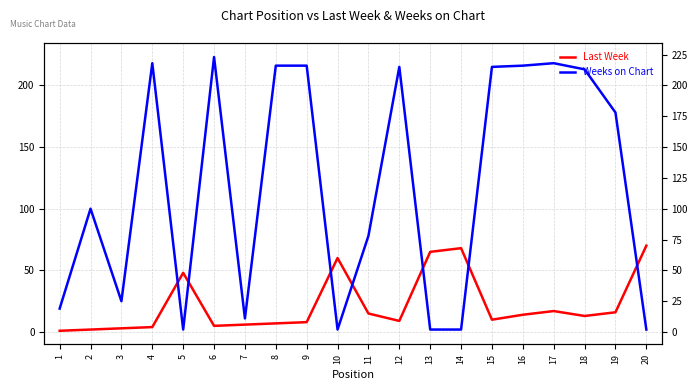

At which category is the sum across all series the highest?

17